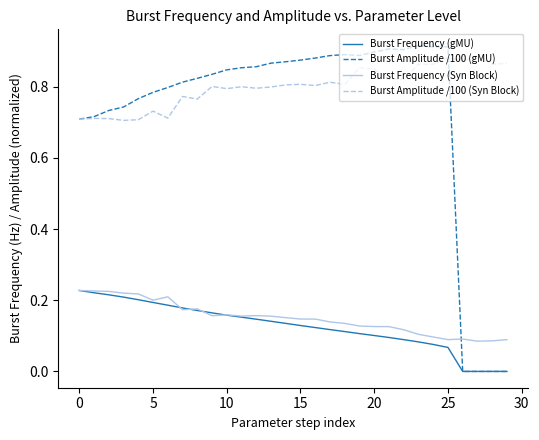

True or false: Burst Amplitude /100 (Syn Block) and Burst Frequency (Syn Block) intersect in this chart.

False